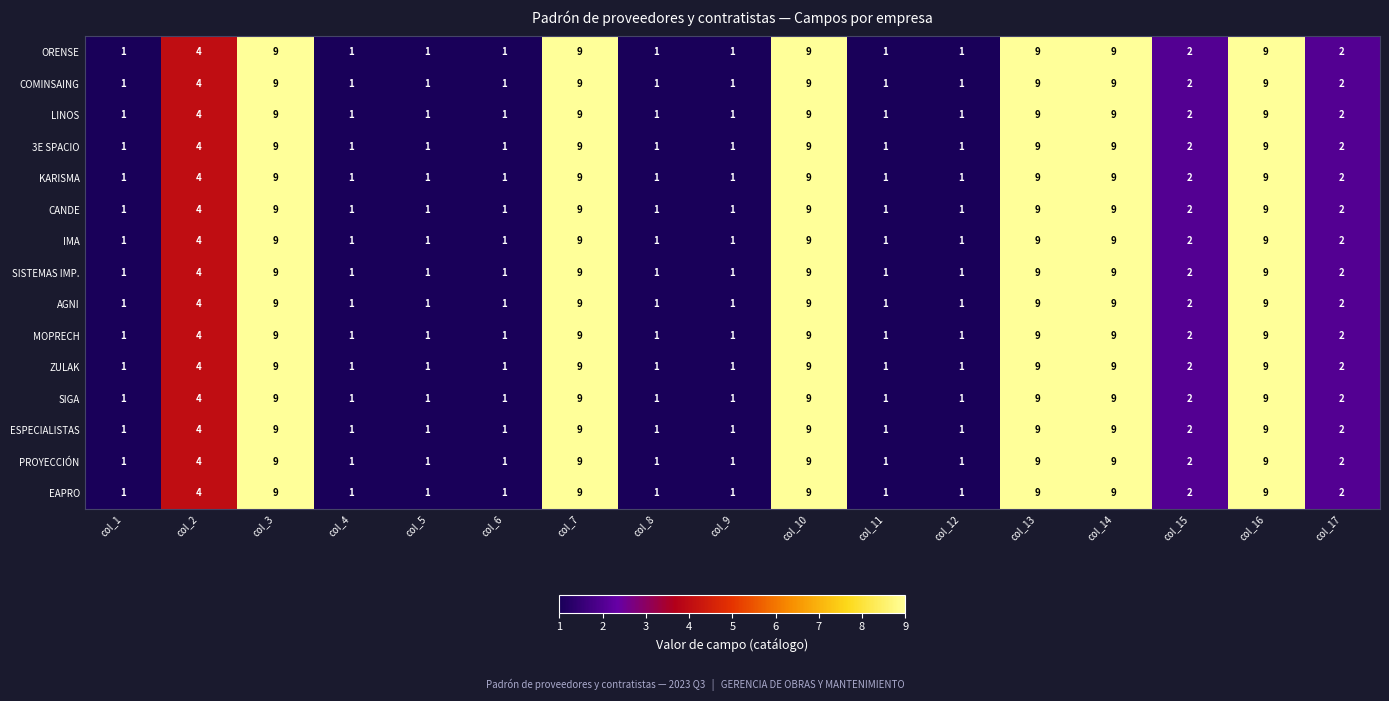

What is the maximum value for CANDE?

9